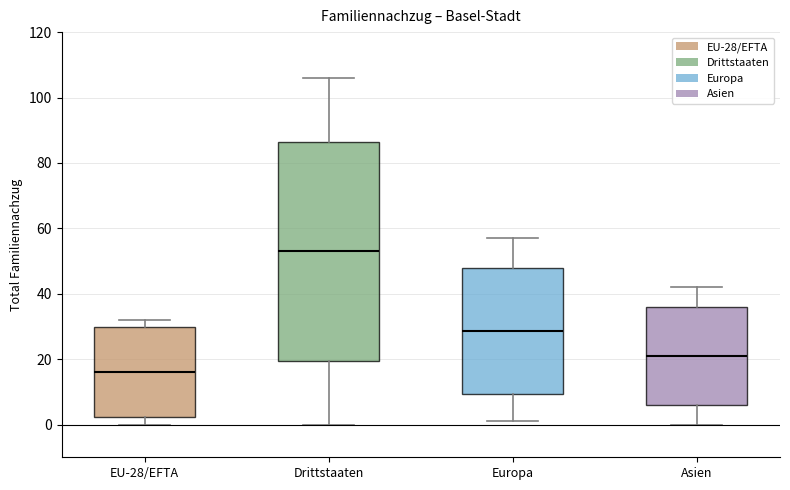

Comparing the boxes themselves (not the whiskers), which one is the tallest?

Drittstaaten